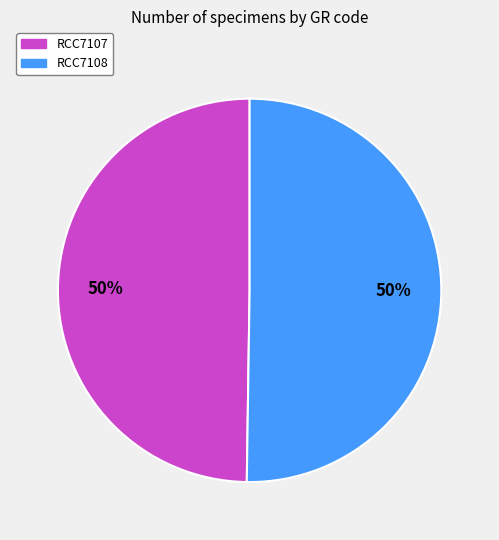

How many slices are in this pie chart?

2